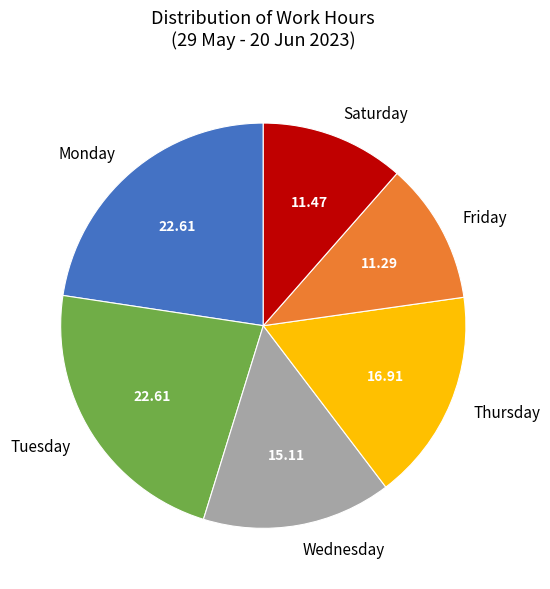

Is the sum of Monday and Saturday greater than half?

No